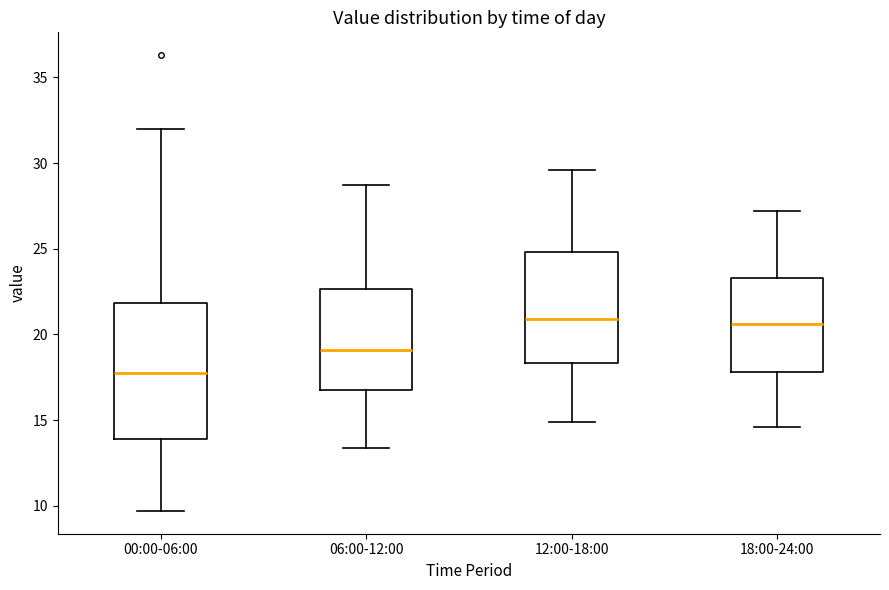

Which box is the tallest, from its lower edge to its upper edge?

00:00-06:00